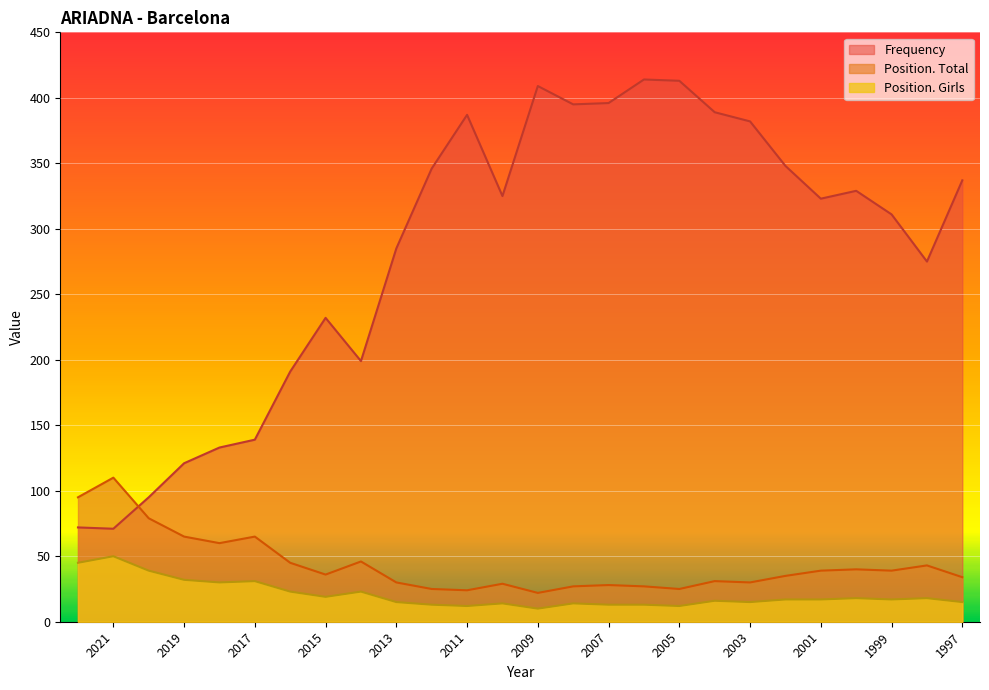

Where is Position. Total nearest to the value 66?

2019